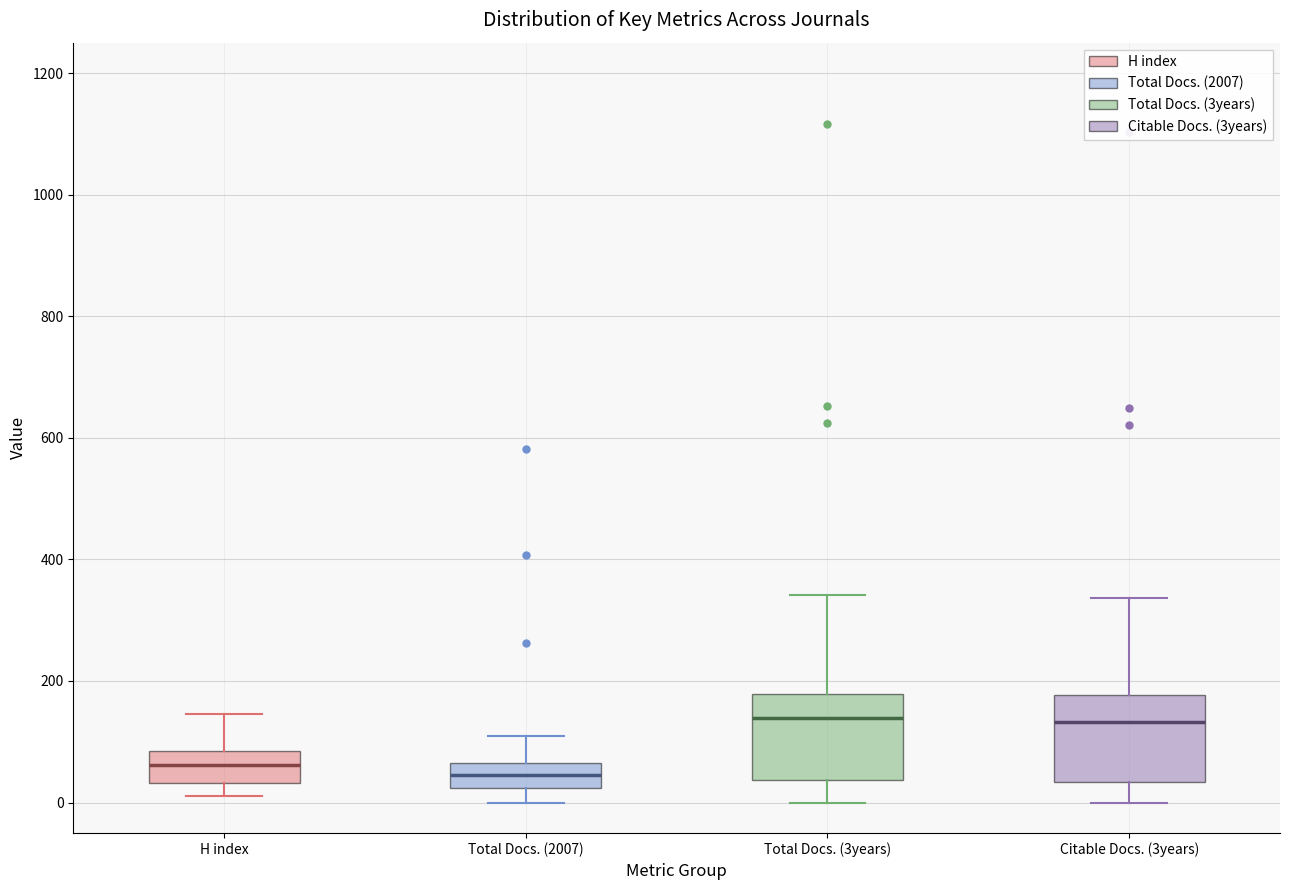

Reading left to right, read every box against the y-axis: the position of its median line, the range the box covers, and the ends of its whiskers. The values are not printed on the chart, so give them approximately, as read against the axis.

H index: median 60, box 40 to 80, whiskers 20 to 140
Total Docs. (2007): median 40, box 20 to 60, whiskers 0 to 100
Total Docs. (3years): median 140, box 40 to 180, whiskers 0 to 340
Citable Docs. (3years): median 140, box 40 to 180, whiskers 0 to 340